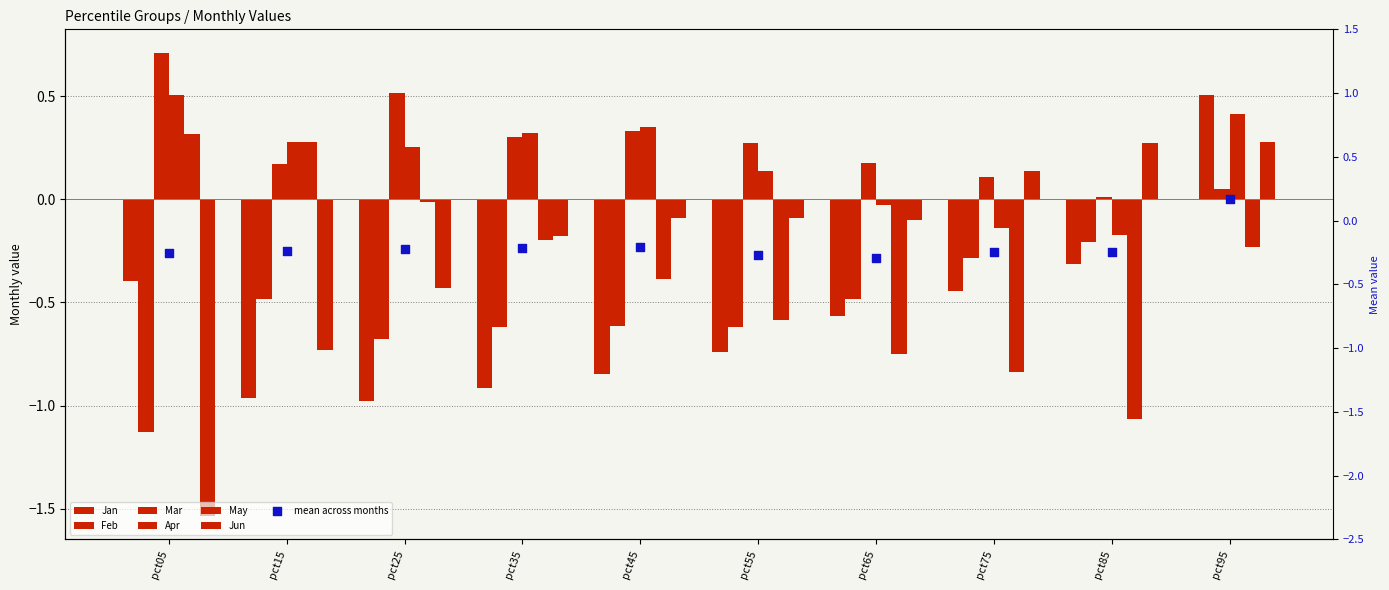

Which series contains the highest Y value?

Mar